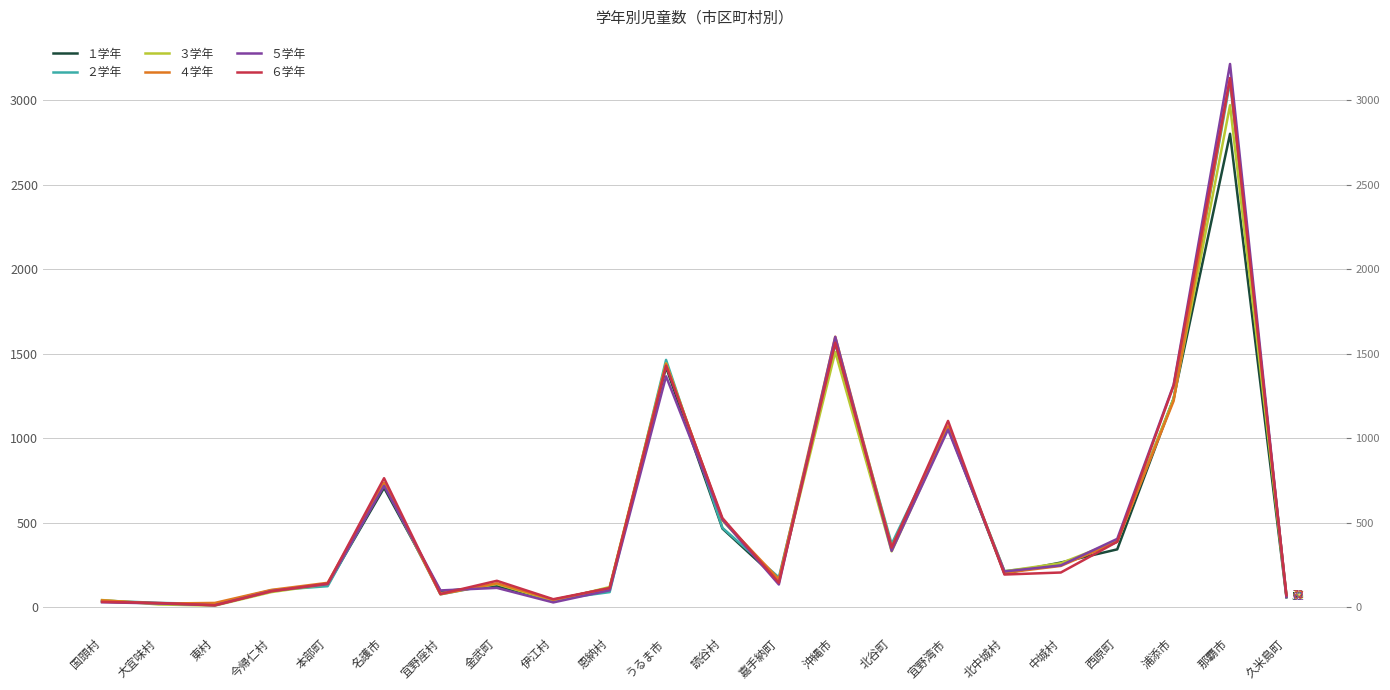

The ４学年 series shows 245 at 中城村. True or false?

True